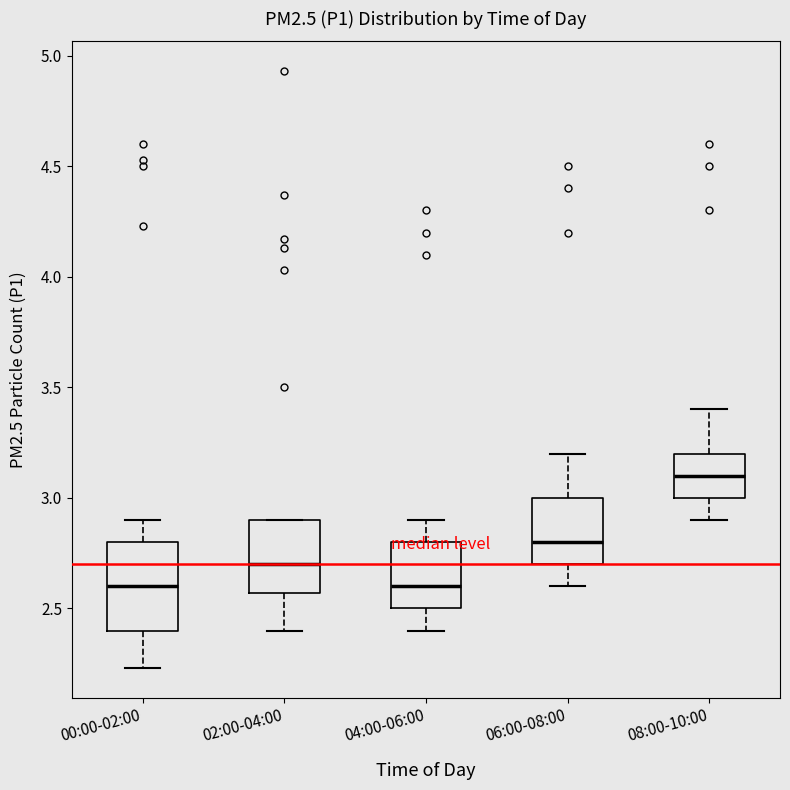

Which box is the tallest, from its lower edge to its upper edge?

00:00-02:00